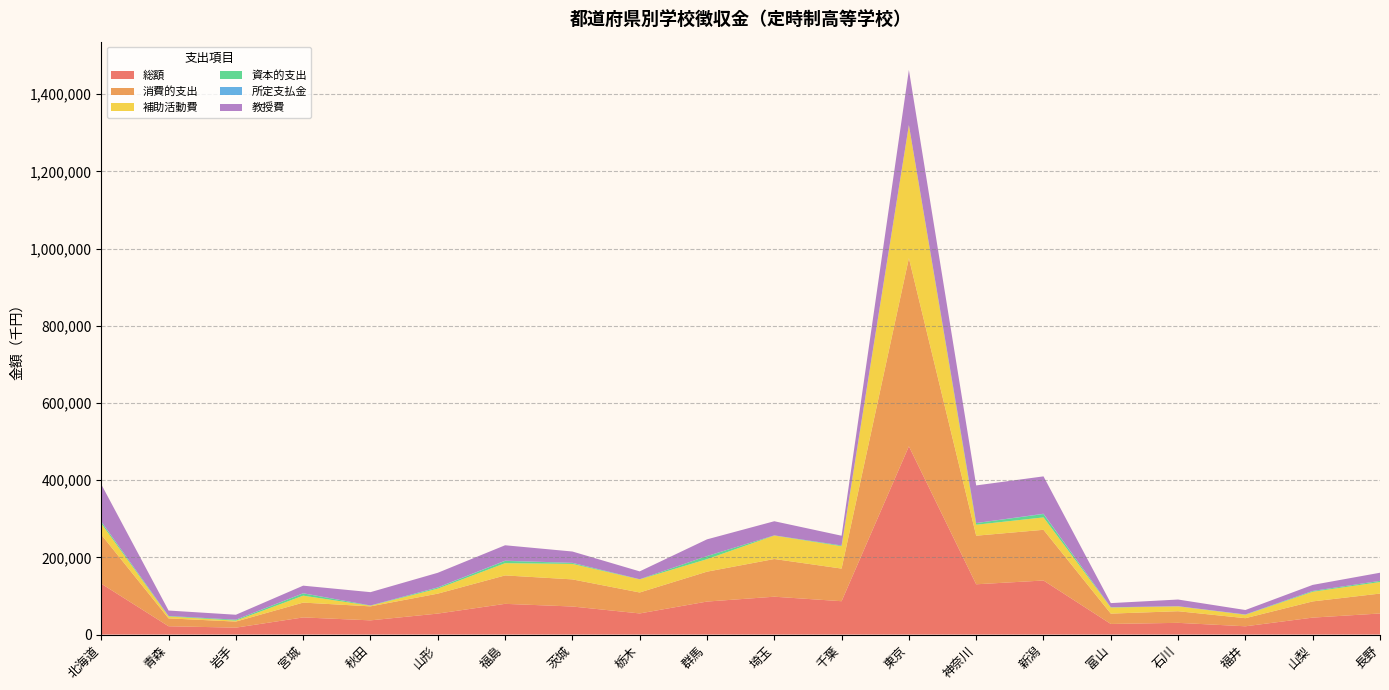

Reading right to left, list all the values displayed in this chart.

総額: 54617	43945	21456	30378	27507	140085	130273	487847	86457	98111	85507	54748	72719	79606	54378	36821	44434	17955	21553	131827
消費的支出: 51626	41979	21009	30131	26815	131367	125926	487497	84535	97681	77476	54336	70267	73649	51684	36262	38419	15705	20417	127034
補助活動費: 29867	24974	8853	12562	15726	32146	28373	344600	57902	60763	32373	33897	40111	31718	13042	1662	17926	2462	5012	28830
資本的支出: 2991	1966	447	247	692	8718	4347	350	1922	430	8031	412	2452	5957	2694	559	6015	2250	1136	4793
所定支払金: 89	189	314	186	48	817	49	1	74	48	35	42	379	512	518	89	284	197	106	471
教授費: 21028	15639	11544	17284	10726	96778	97455	142786	25229	36621	43295	20288	29278	39945	37776	34505	19647	12797	14038	96314